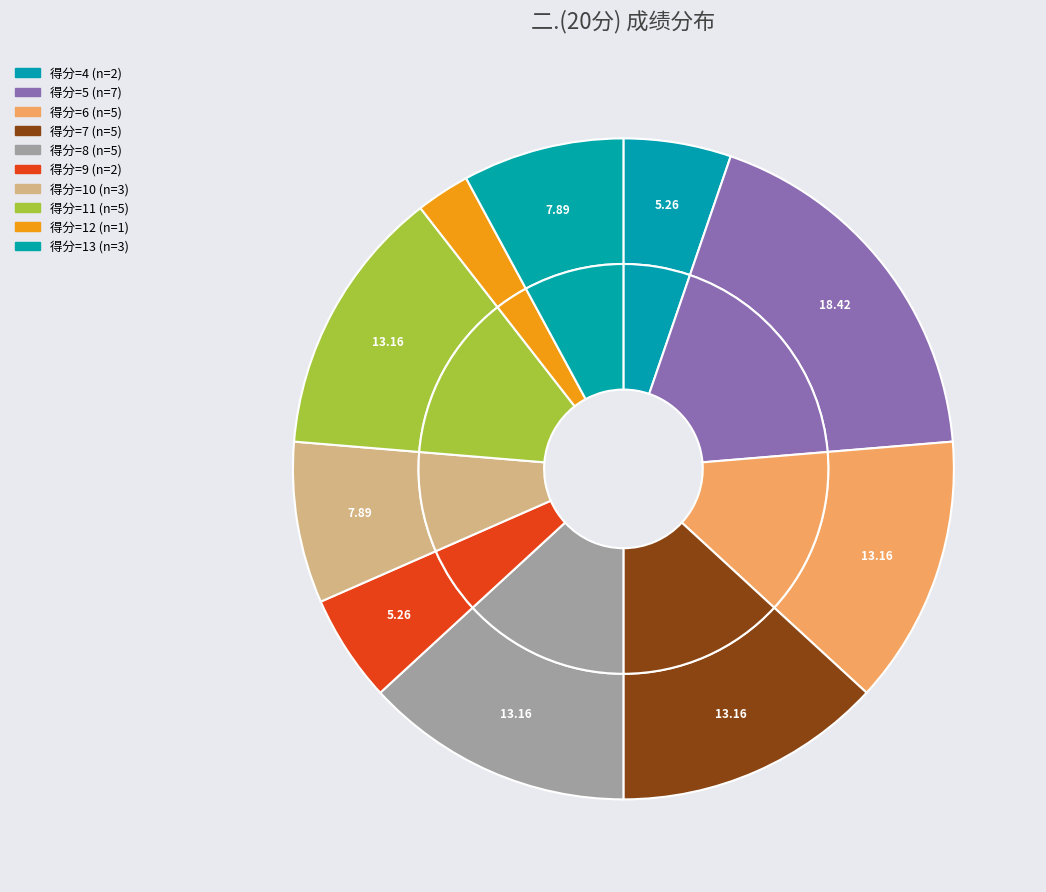

Does 沈洪宇 account for over 50% of the chart?

No